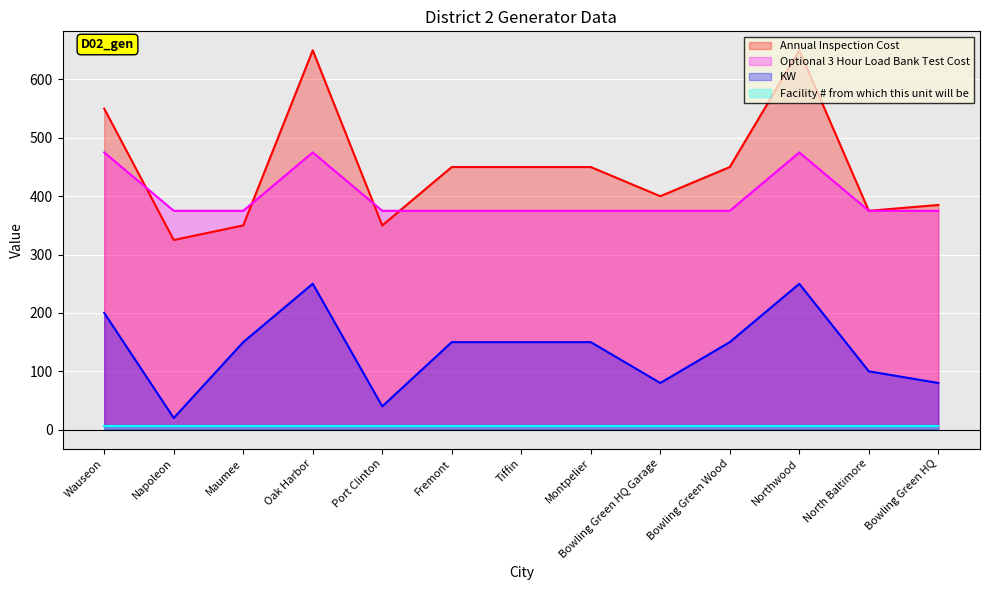

What is the maximum value for Annual Inspection Cost?

650